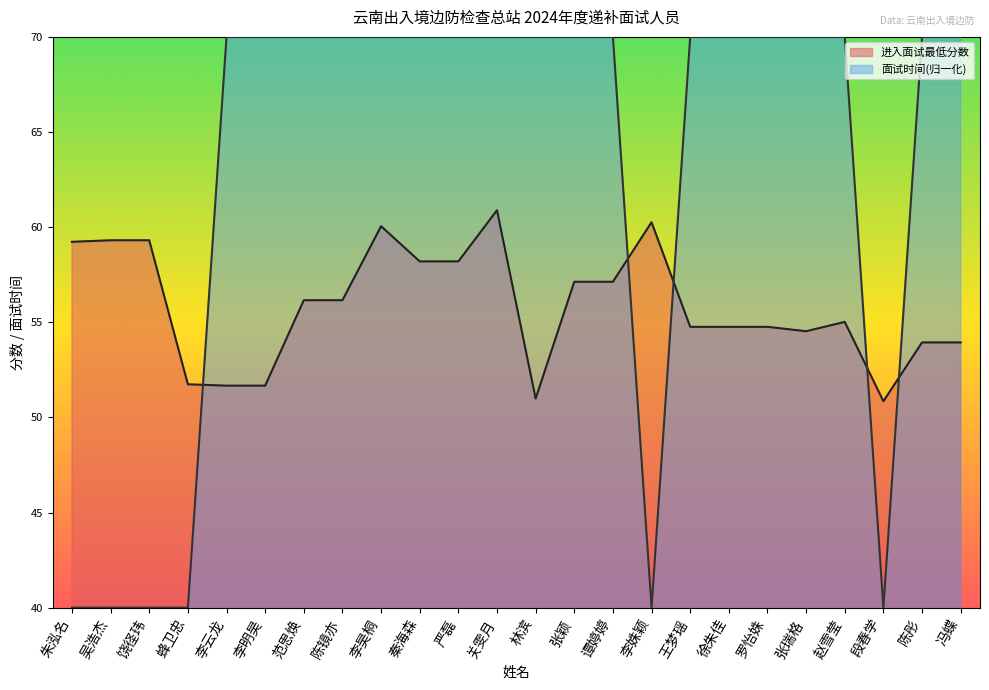

Reading left to right, extract all data points from this chart.

进入面试最低分数: 朱泓名=59.2	吴浩杰=59.3	饶径玮=59.3	蜂卫忠=51.7	李云龙=51.7	李明昊=51.7	范思焕=56.2	陈镜亦=56.2	李昊桐=60.0	秦海森=58.2	严磊=58.2	关雯月=60.9	林滨=51.0	张颖=57.1	谭婷婷=57.1	李姝颖=60.3	王梦瑶=54.8	徐朱佳=54.8	罗怡姝=54.8	张瑞格=54.5	赵雪莹=55.0	段春学=50.9	陈彤=53.9	冯蝶=53.9
面试时间: 朱泓名=40.0	吴浩杰=40.0	饶径玮=40.0	蜂卫忠=40.0	李云龙=70.0	李明昊=70.0	范思焕=70.0	陈镜亦=70.0	李昊桐=70.0	秦海森=70.0	严磊=70.0	关雯月=70.0	林滨=70.0	张颖=70.0	谭婷婷=70.0	李姝颖=40.0	王梦瑶=70.0	徐朱佳=70.0	罗怡姝=70.0	张瑞格=70.0	赵雪莹=70.0	段春学=40.0	陈彤=70.0	冯蝶=70.0